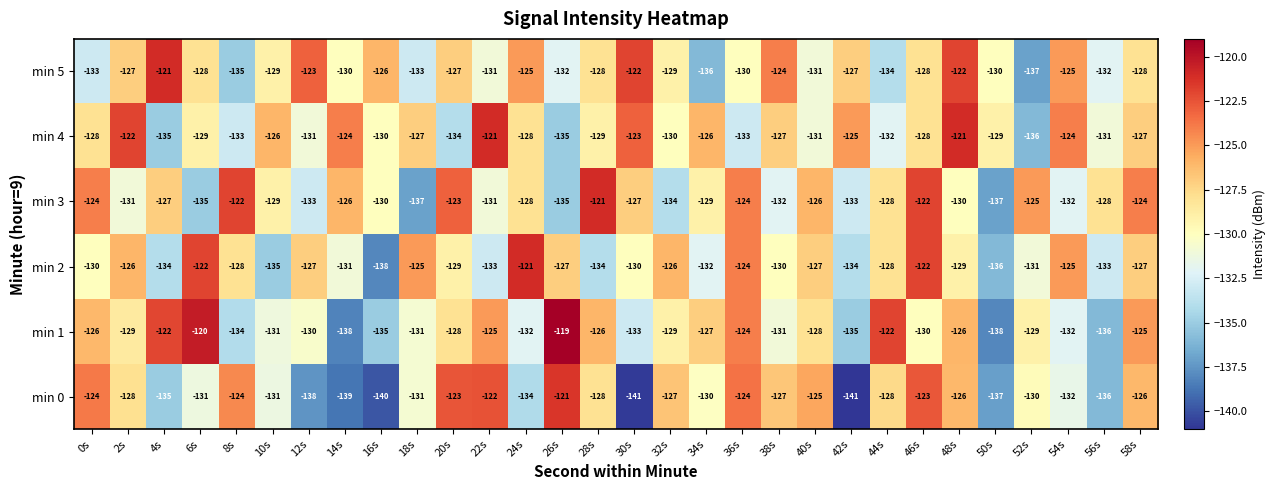

Is it true that min 2 equals -80 at 26s?

False